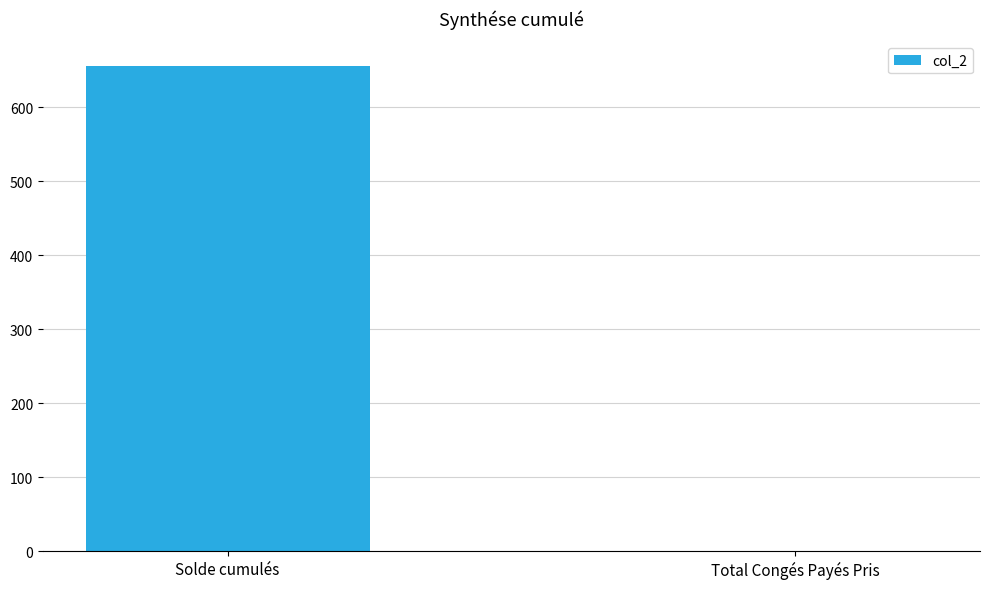

At which category does the chart reach its peak across all series?

Solde cumulés